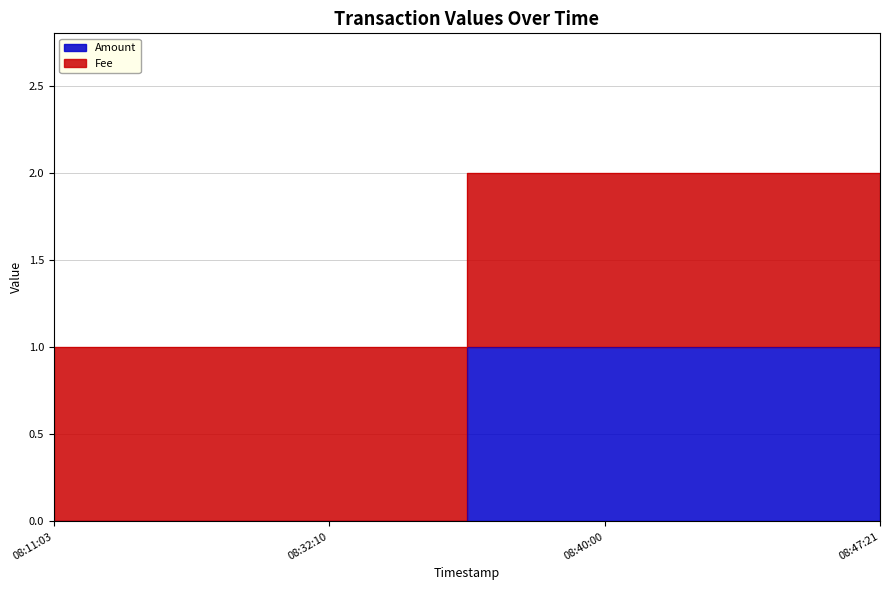

True or false: the data shows 1 at 08:47:21.

False